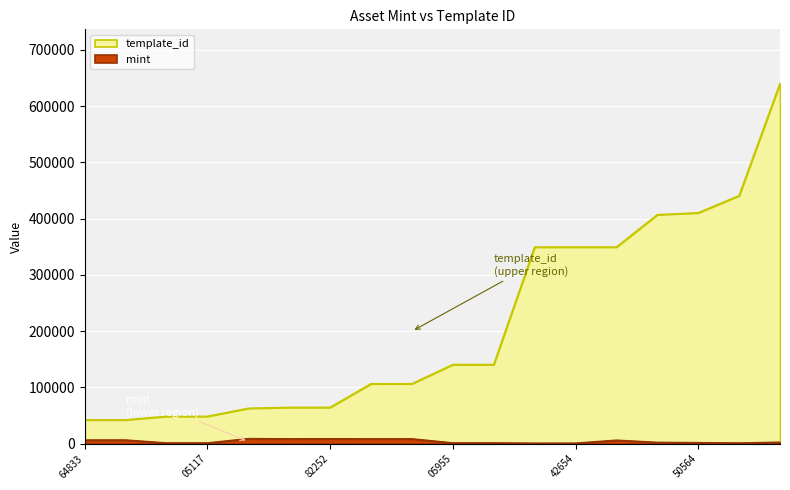

Is it true that template_id equals 191188 at 1099577550255?

False